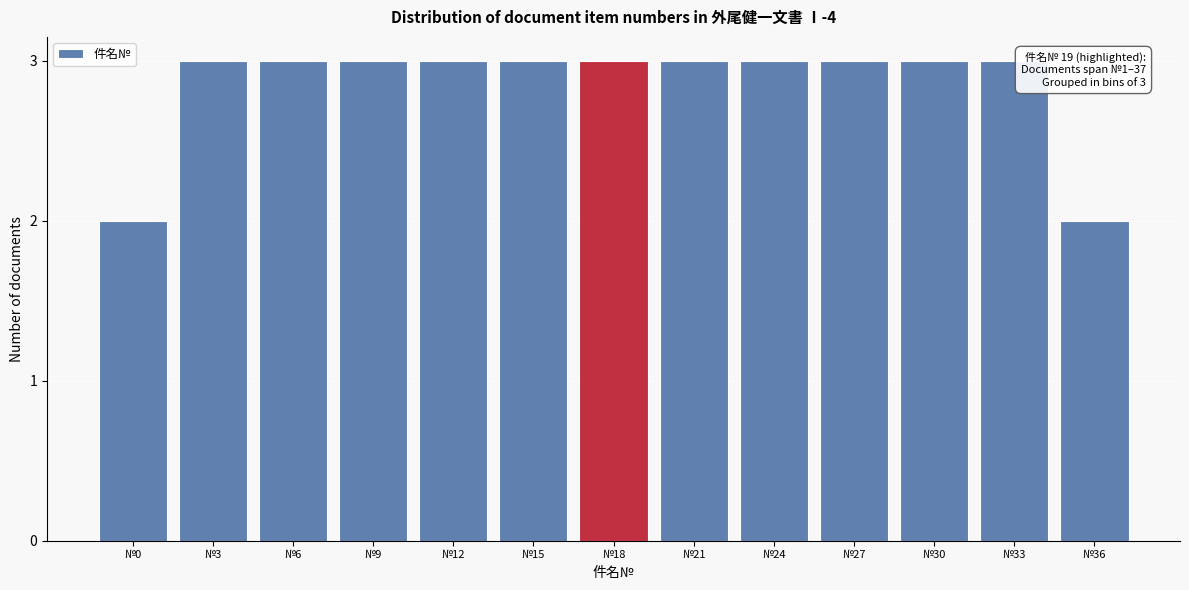

Reading left to right, extract all data points from this chart.

2	3	3	3	3	3	3	3	3	3	3	3	2